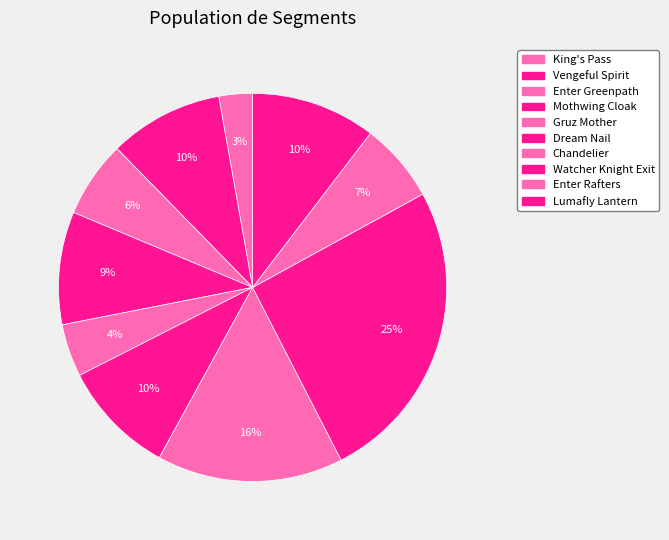

Which slice is the smallest?

King's Pass